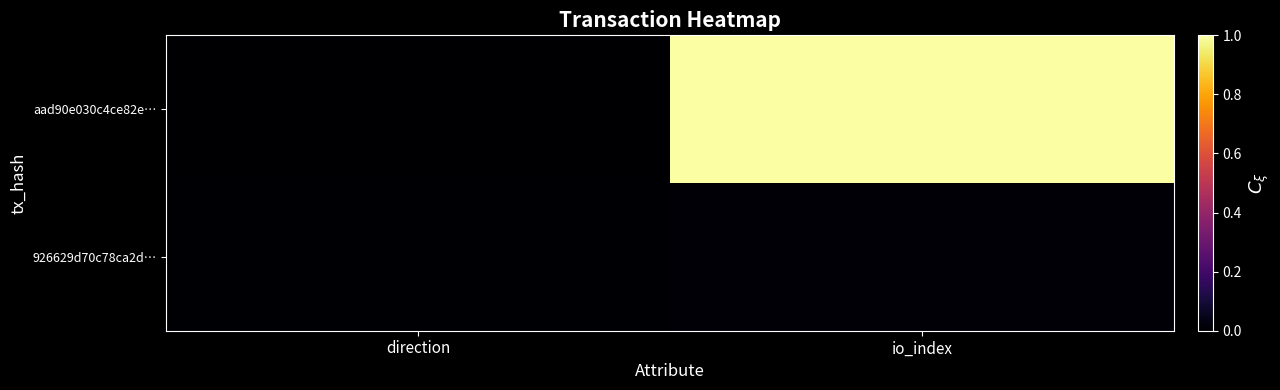

Reading right to left, list all the values displayed in this chart.

aad90e030c4ce82e…: io_index=1.0	direction=0.0
926629d70c78ca2d…: io_index=0.0	direction=0.0